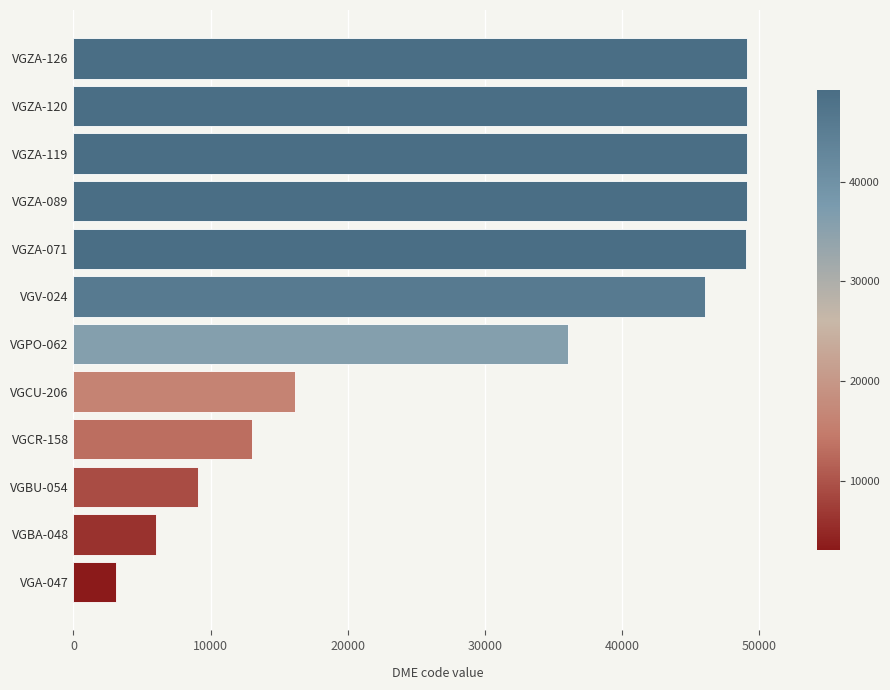

The value at VGZA-120 is 30358. True or false?

False